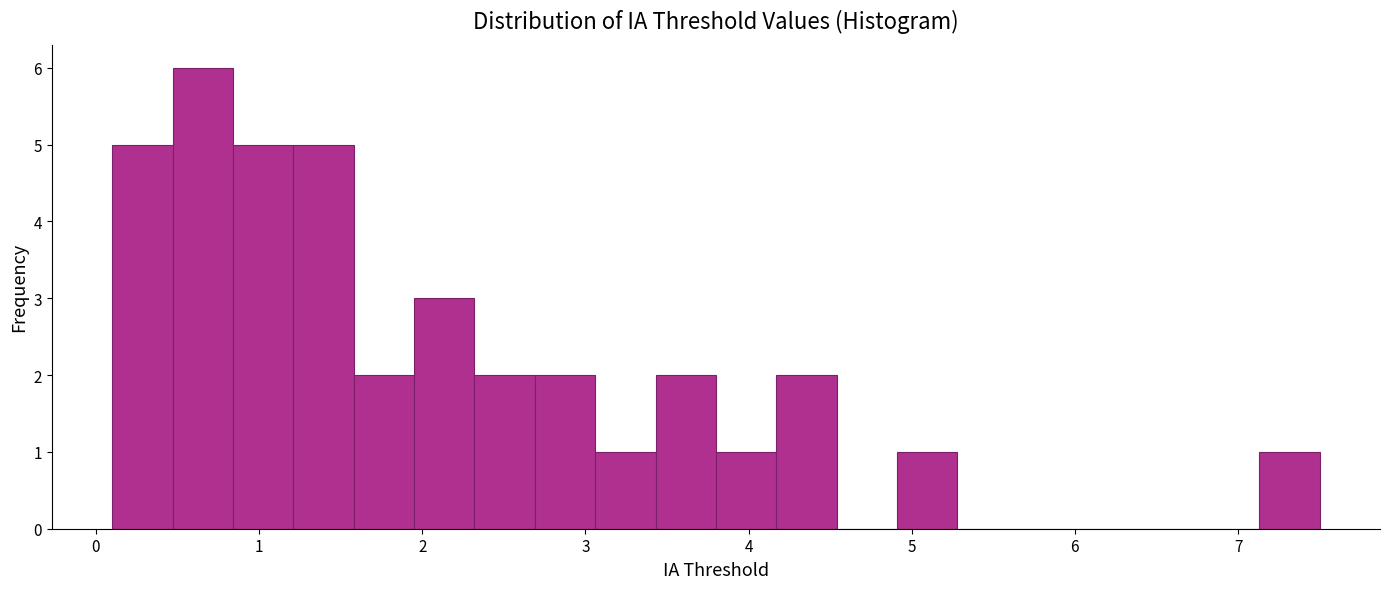

Read against the x-axis, roughly where is the centre of the tallest bar?

0.7